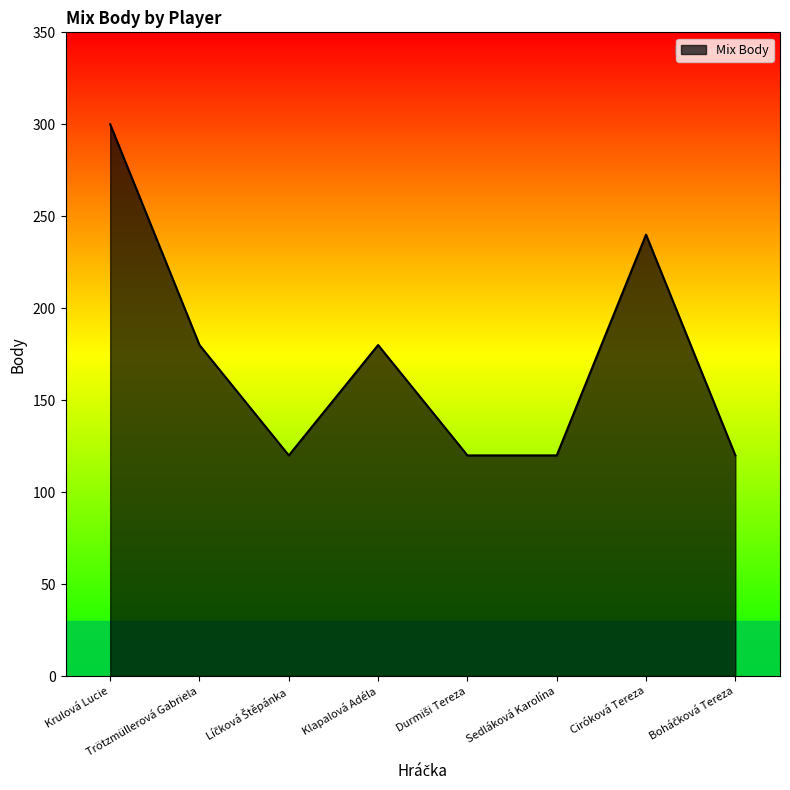

True or false: the data shows 164 at Ciróková Tereza.

False